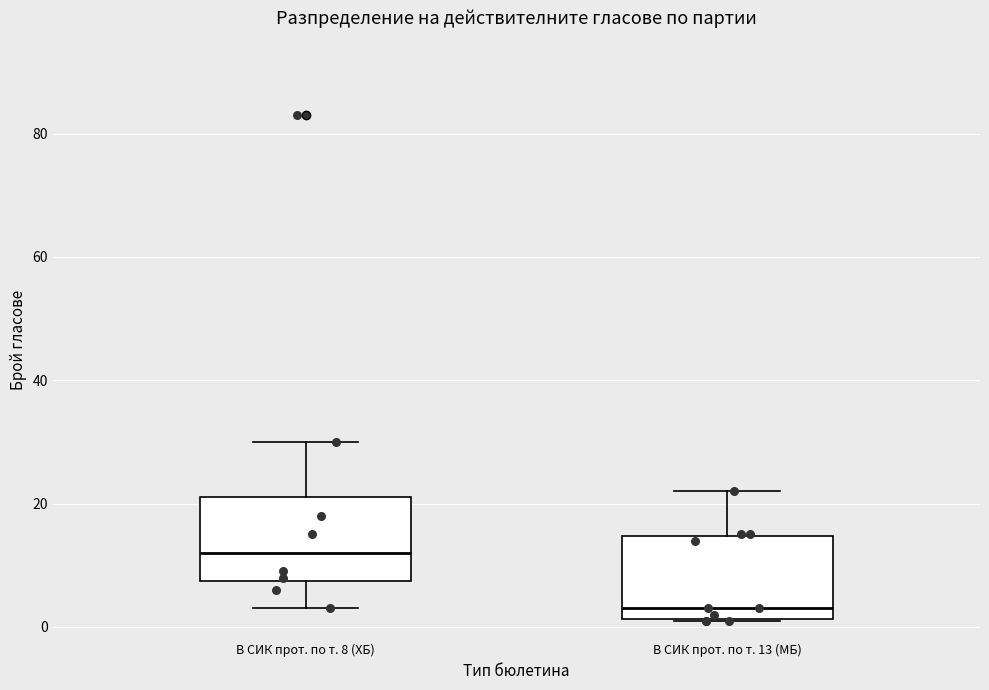

Reading left to right, read every box against the y-axis: the position of its median line, the range the box covers, and the ends of its whiskers. The values are not printed on the chart, so give them approximately, as read against the axis.

В СИК прот. по т. 8 (ХБ): median 12, box 8 to 22, whiskers 4 to 30
В СИК прот. по т. 13 (МБ): median 4, box 2 to 14, whiskers 2 to 22